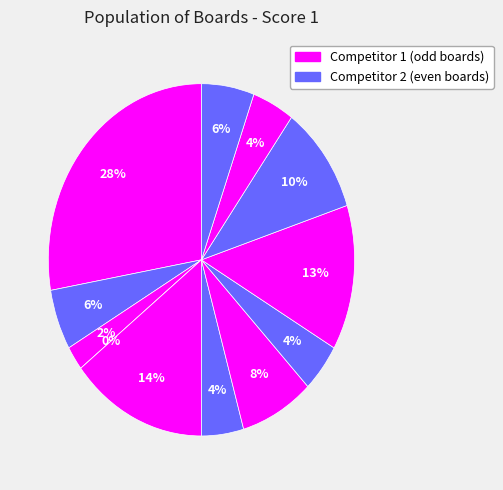

Which category has the biggest portion of the pie?

1